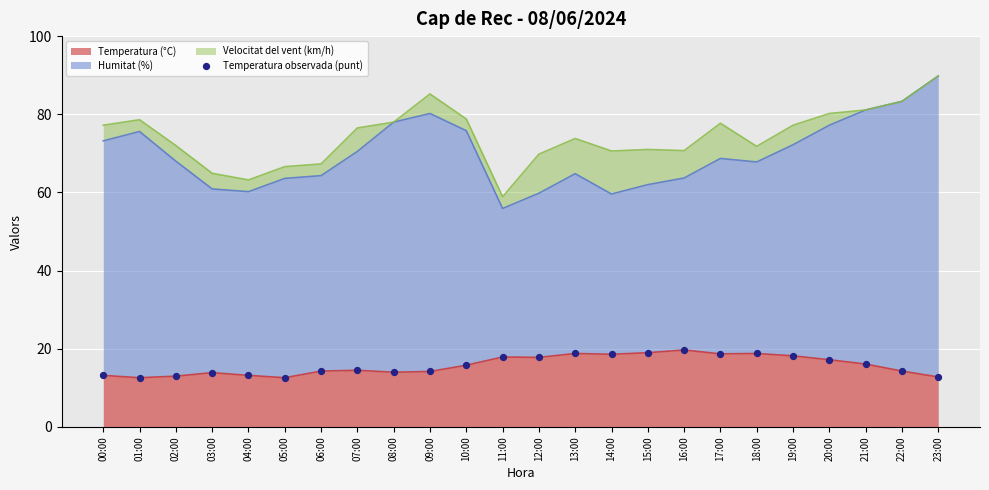

What is the change in value from 00:00 to 07:00?

+1.3